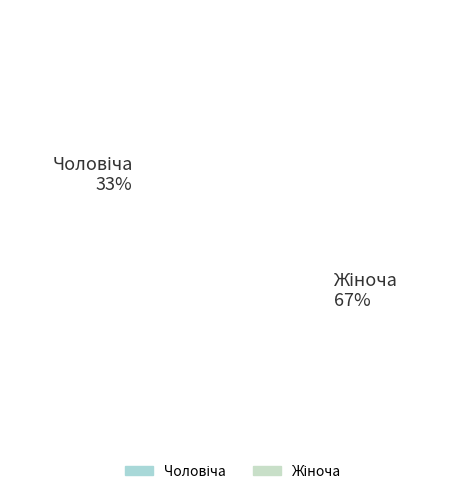

Does any single category account for the majority?

Yes